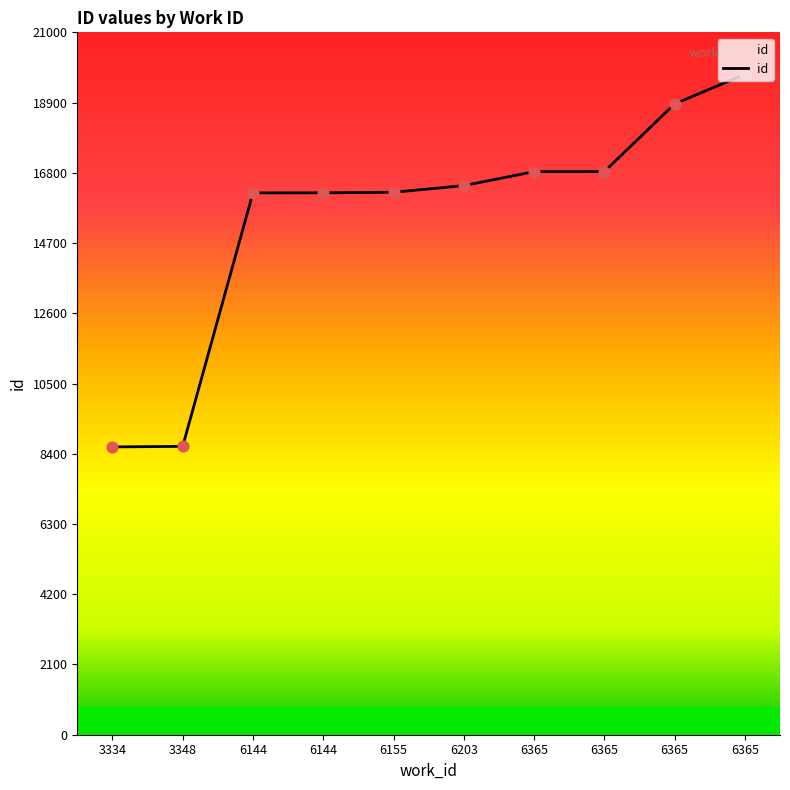

How many lines are shown in the chart?

1